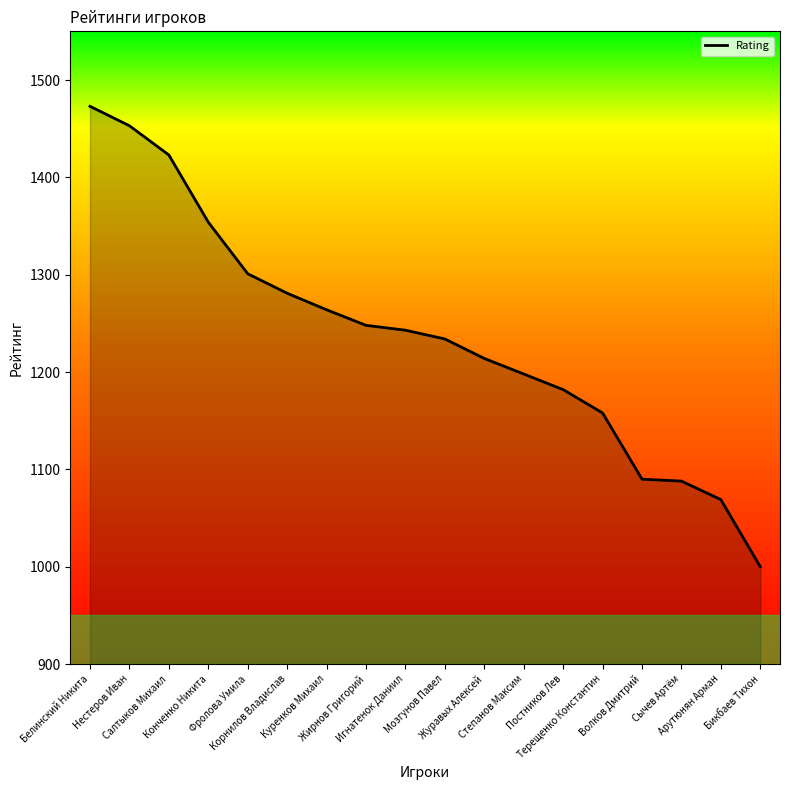

At which category does the chart reach its minimum across all series?

Бикбаев Тихон